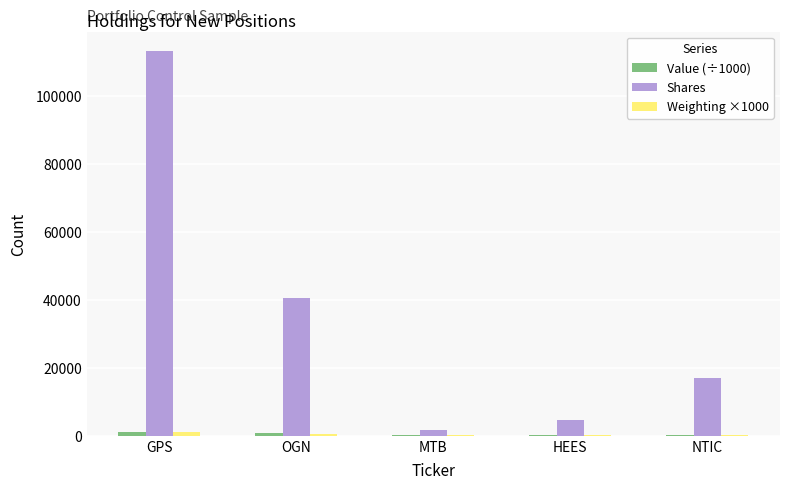

Where is Shares nearest to the value 57393?

OGN